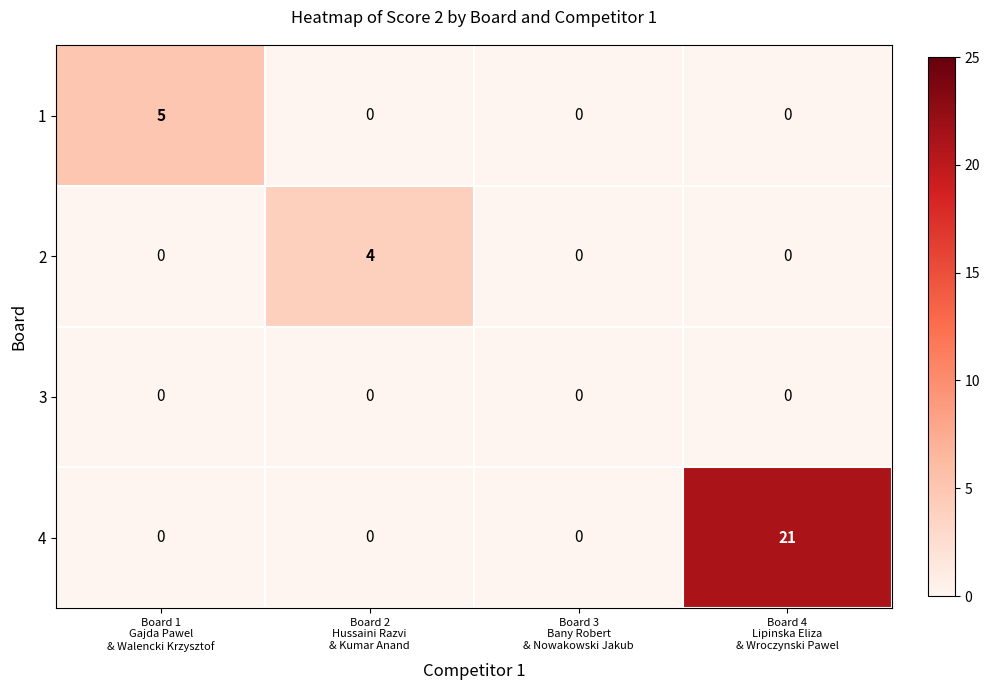

Reading right to left, list all the values displayed in this chart.

1: 0	0	0	5
2: 0	0	4	0
3: 0	0	0	0
4: 21	0	0	0